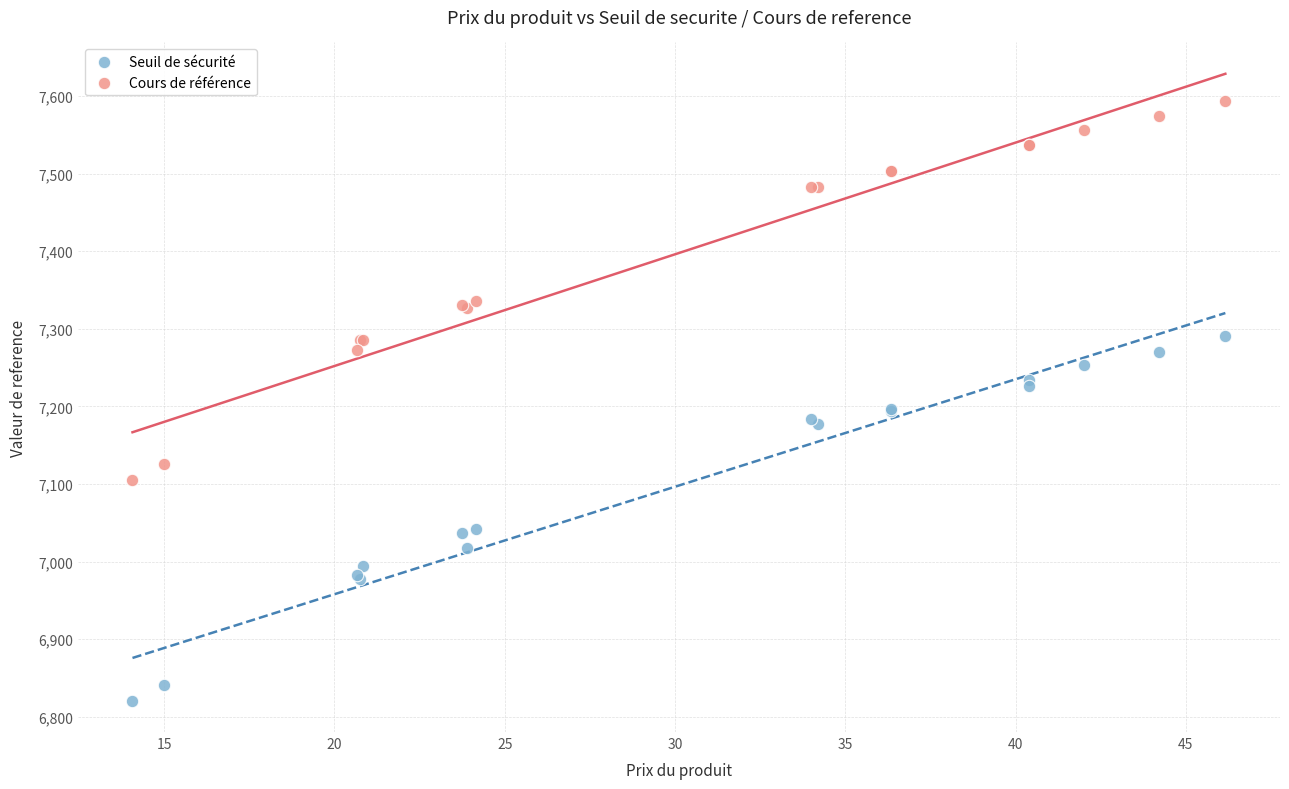

Which series has the widest spread of Y values?

Cours de référence